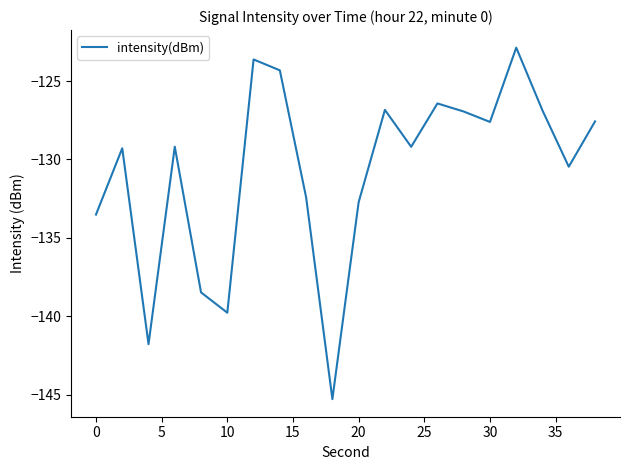

What is the greatest value displayed?

-122.9